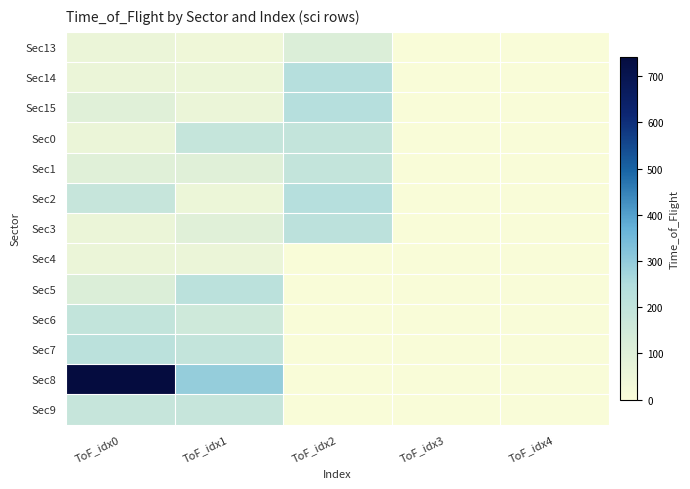

Between ToF_idx1 and ToF_idx3, which is larger?

ToF_idx1